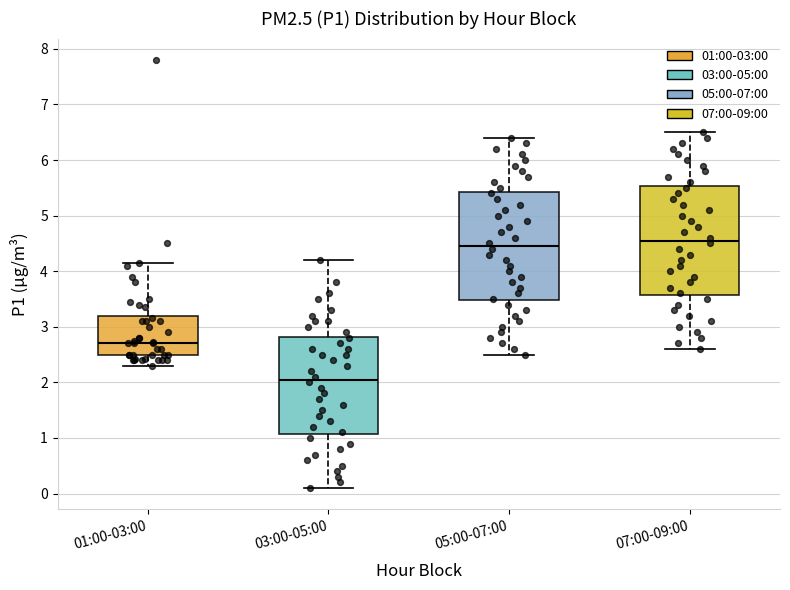

Reading left to right, read every box against the y-axis: the position of its median line, the range the box covers, and the ends of its whiskers. The values are not printed on the chart, so give them approximately, as read against the axis.

01:00-03:00: median 2.7, box 2.5 to 3.2, whiskers 2.3 to 4.2
03:00-05:00: median 2.1, box 1.1 to 2.8, whiskers 0.1 to 4.2
05:00-07:00: median 4.5, box 3.5 to 5.4, whiskers 2.5 to 6.4
07:00-09:00: median 4.6, box 3.6 to 5.5, whiskers 2.6 to 6.5